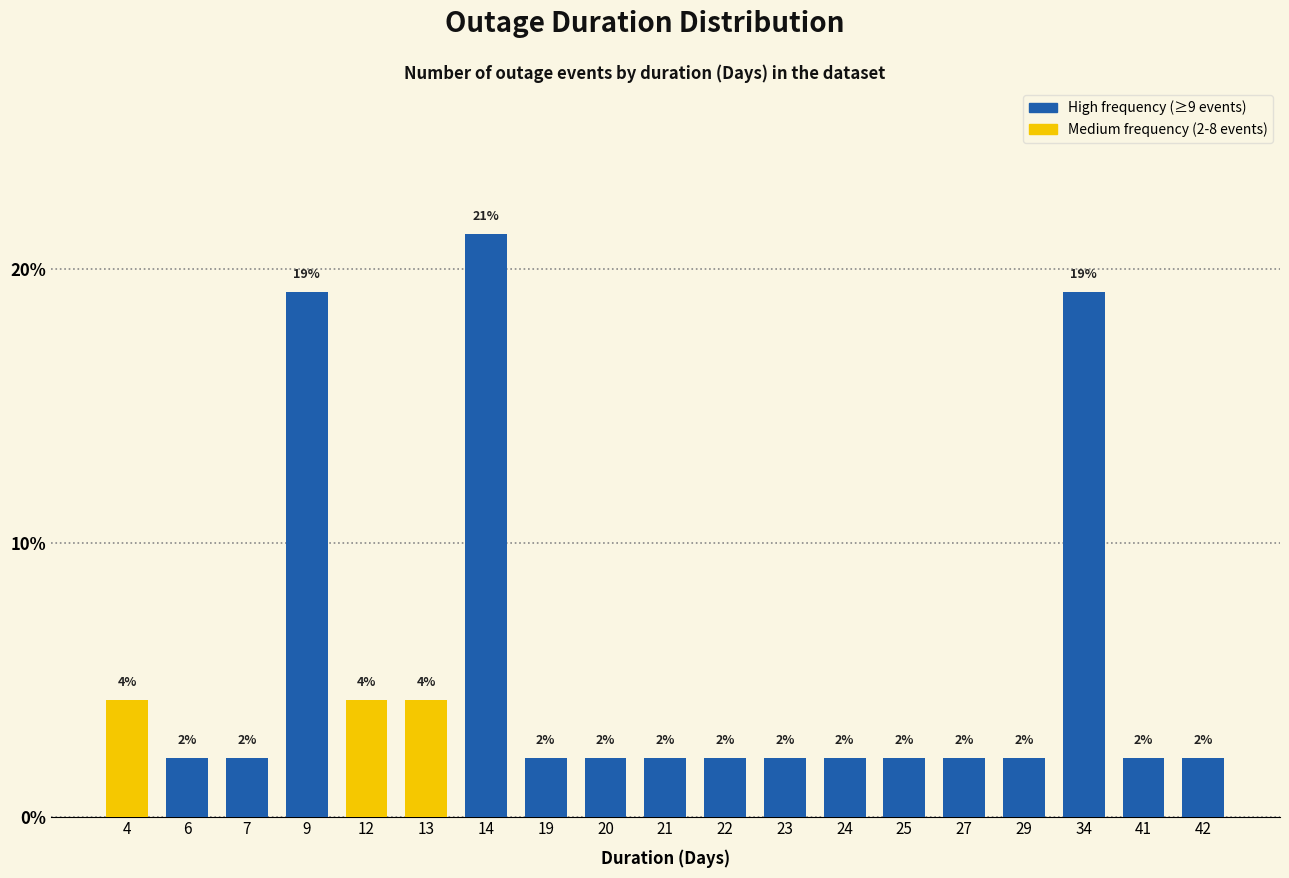

What is the change in value from 13 to 24?

-2.1